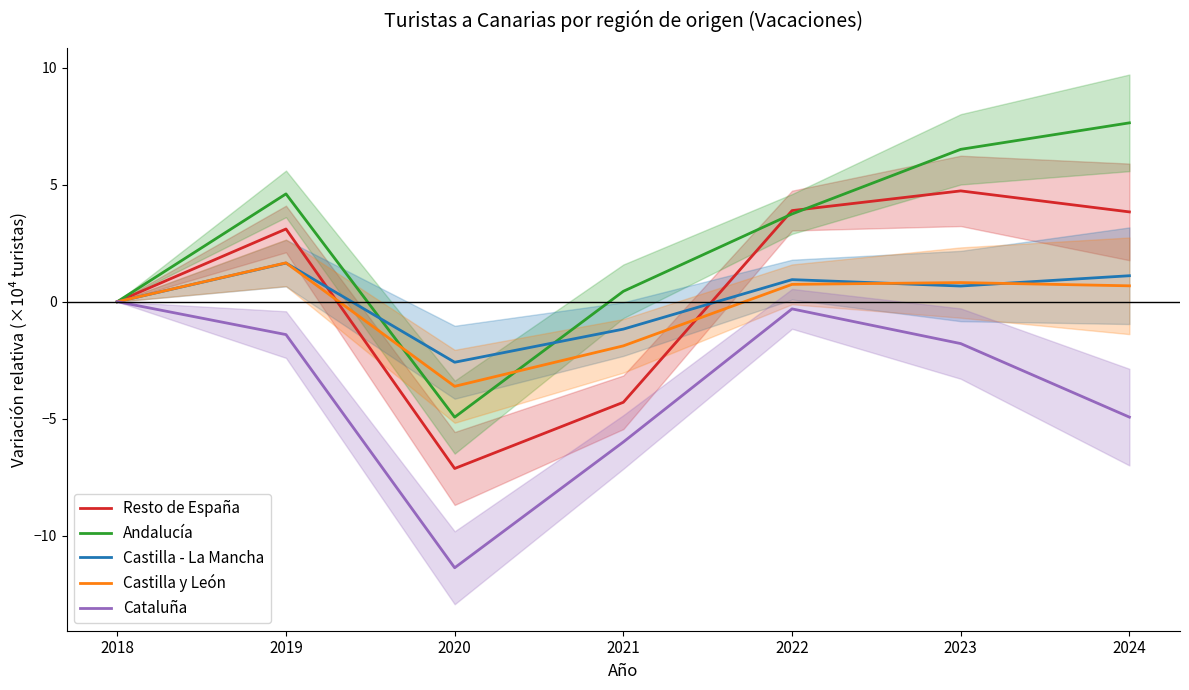

Reading right to left, list all the values displayed in this chart.

Resto de España: 2024=3.8	2023=4.7	2022=3.9	2021=-4.3	2020=-7.1	2019=3.1	2018=0.0
Andalucía: 2024=7.6	2023=6.5	2022=3.8	2021=0.4	2020=-4.9	2019=4.6	2018=0.0
Castilla - La Mancha: 2024=1.1	2023=0.7	2022=0.9	2021=-1.2	2020=-2.6	2019=1.7	2018=0.0
Castilla y León: 2024=0.7	2023=0.8	2022=0.7	2021=-1.9	2020=-3.6	2019=1.7	2018=0.0
Cataluña: 2024=-4.9	2023=-1.8	2022=-0.3	2021=-6.0	2020=-11.4	2019=-1.4	2018=0.0